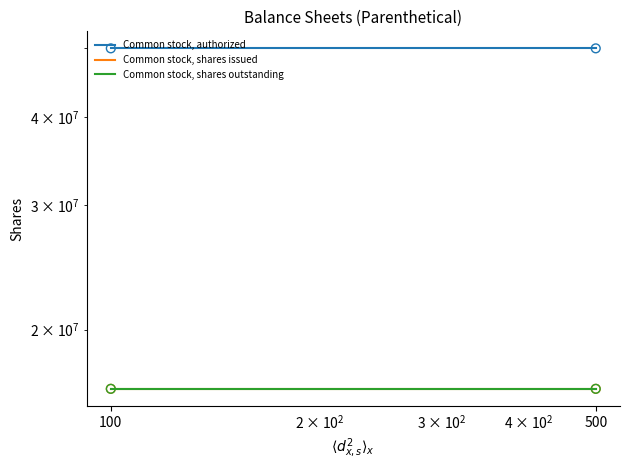

What are all the series names shown in the legend?

Common stock, authorized, Common stock, shares issued, Common stock, shares outstanding